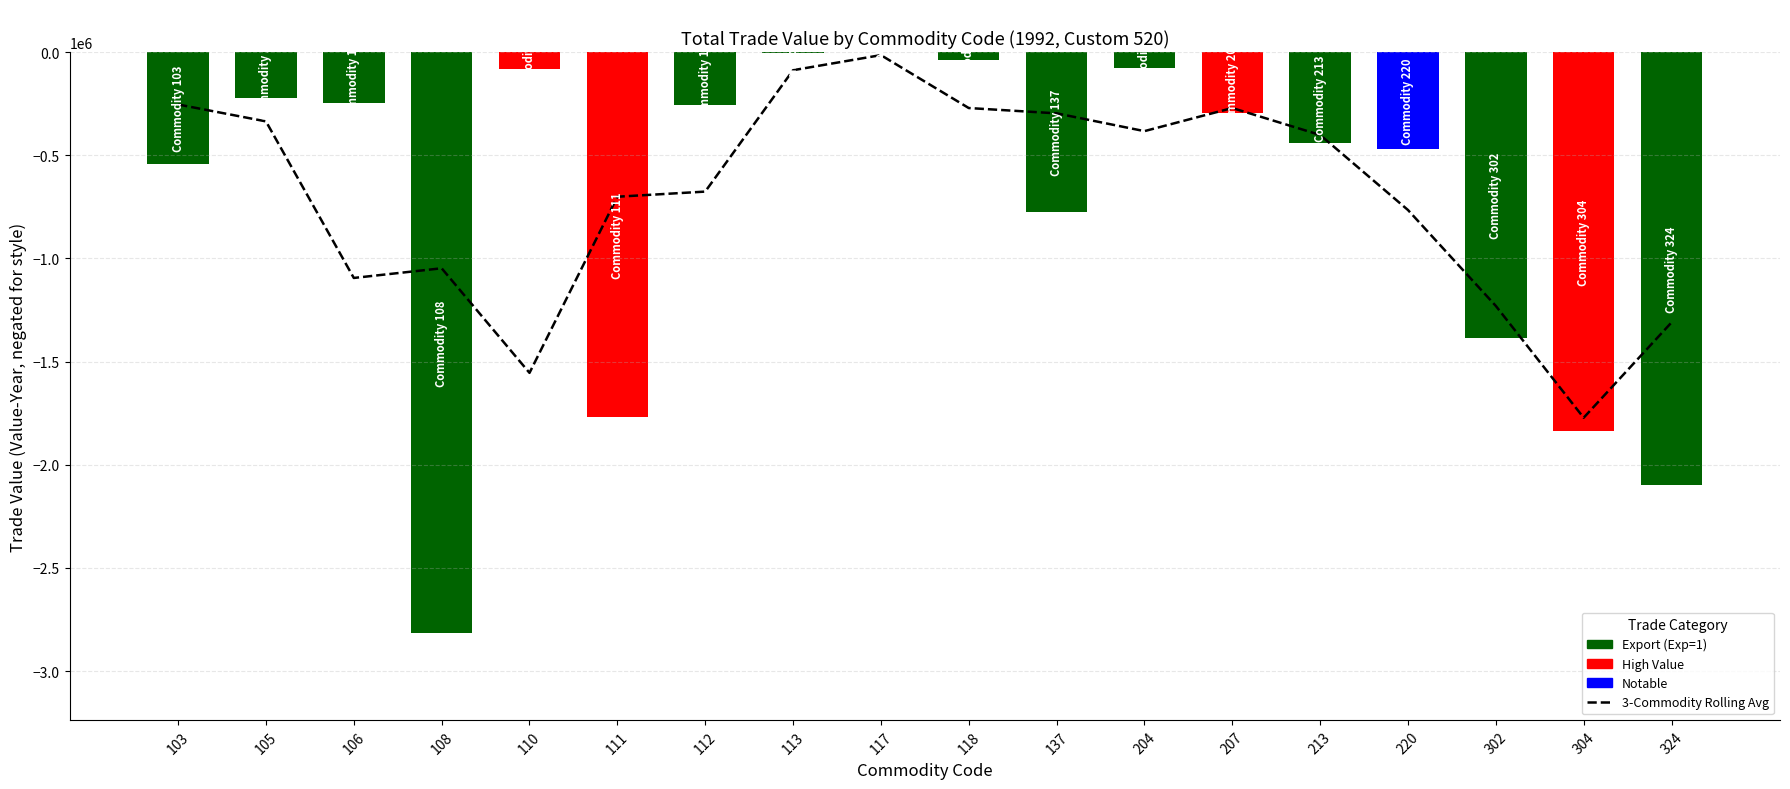

Read the value at 111.

-700825.7